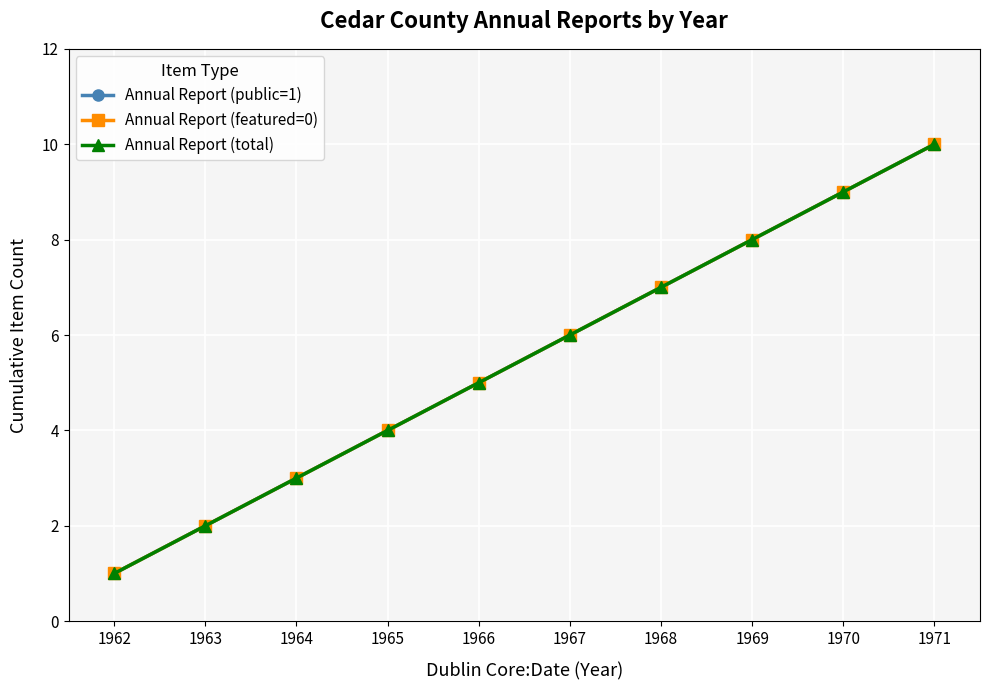

Is this an area chart (filled region under the line)?

No